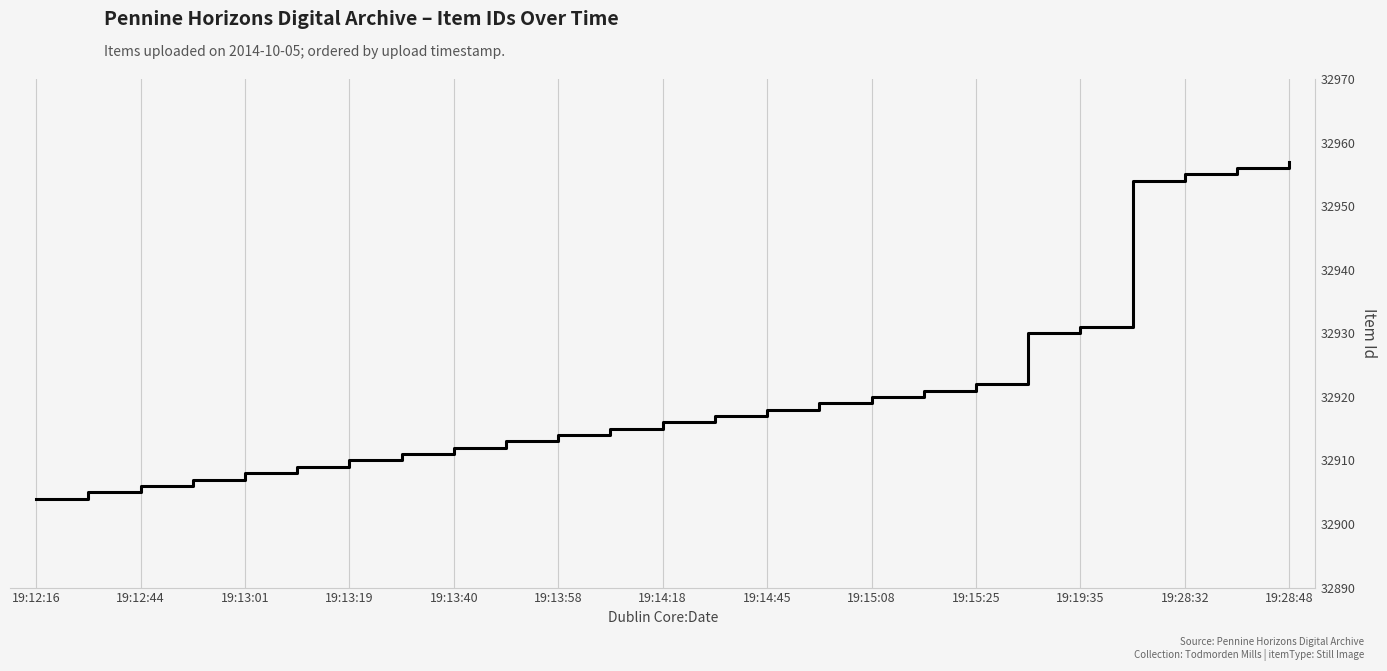

What is the maximum value shown in the chart?

32957